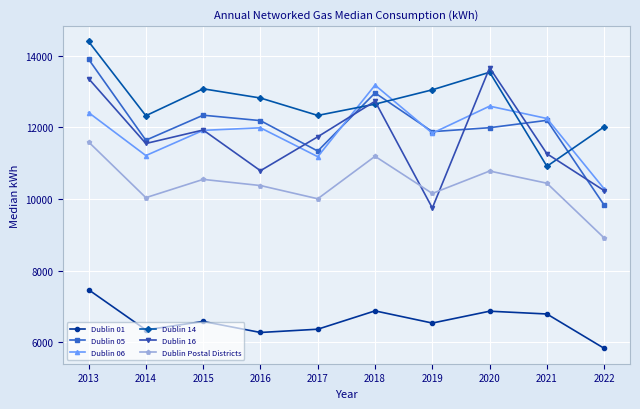

List the series in order of their peak value, highest first.

Dublin 14, Dublin 05, Dublin 16, Dublin 06, Dublin Postal Districts, Dublin 01